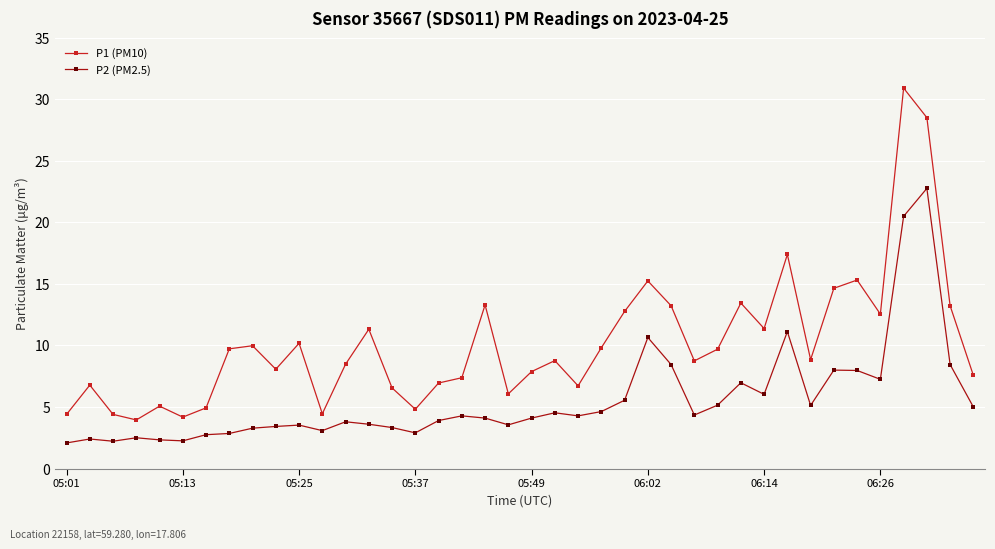

What is the minimum value for P2 (PM2.5)?

2.1